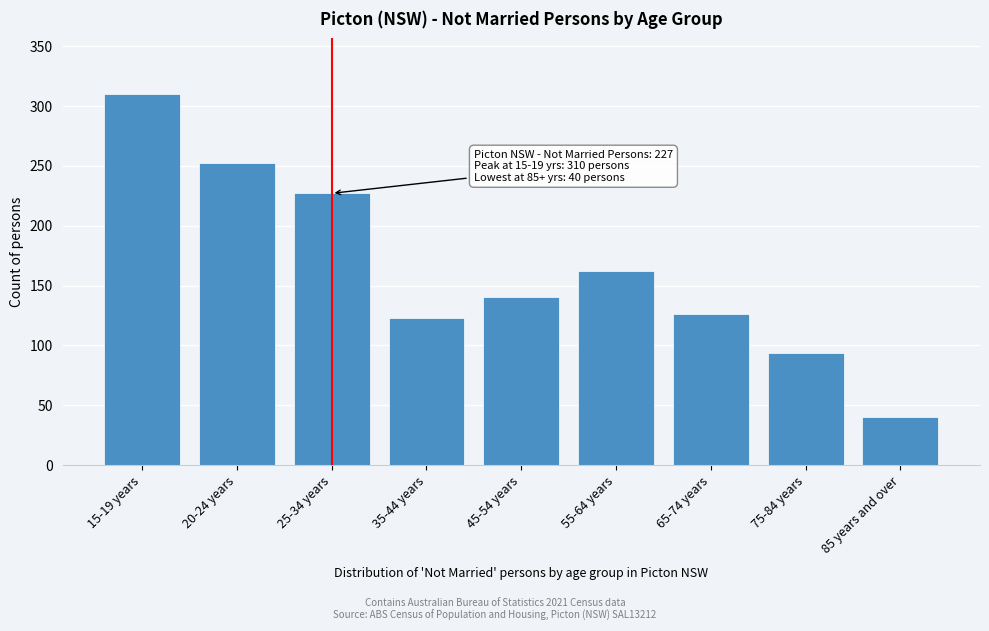

Reading left to right, transcribe all the data shown in this chart.

15-19 years=310	20-24 years=252	25-34 years=227	35-44 years=123	45-54 years=140	55-64 years=162	65-74 years=126	75-84 years=94	85 years and over=40